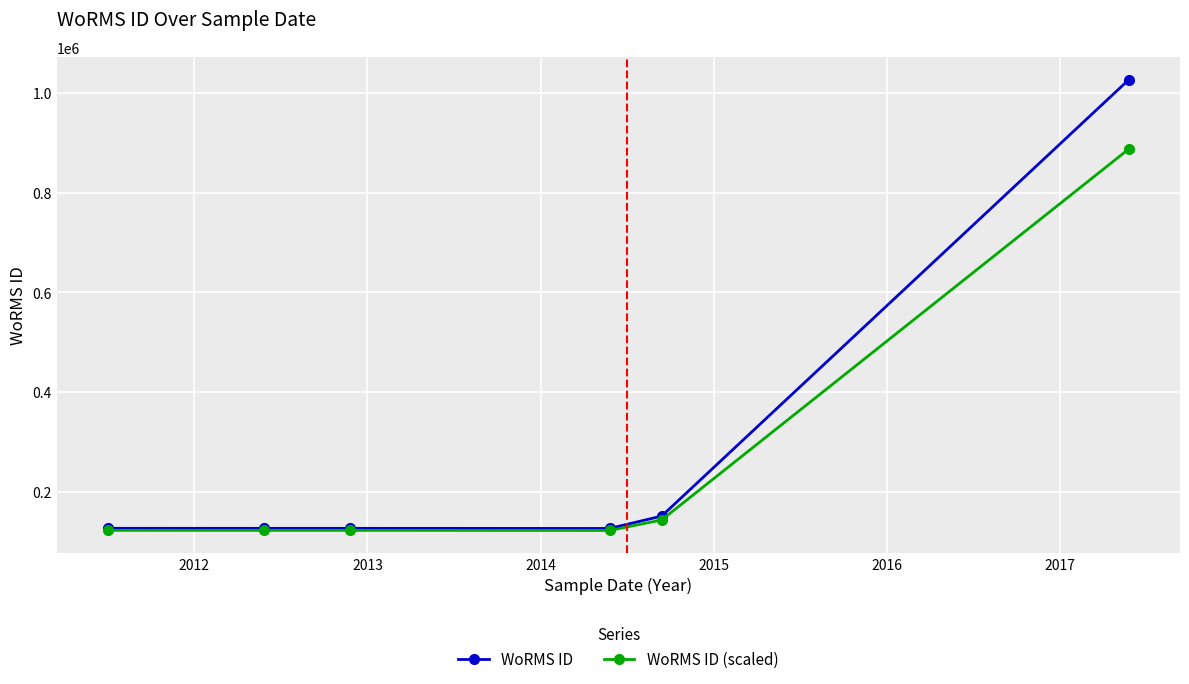

Rank the series by their maximum value, from highest to lowest.

WoRMS ID, WoRMS ID (scaled)